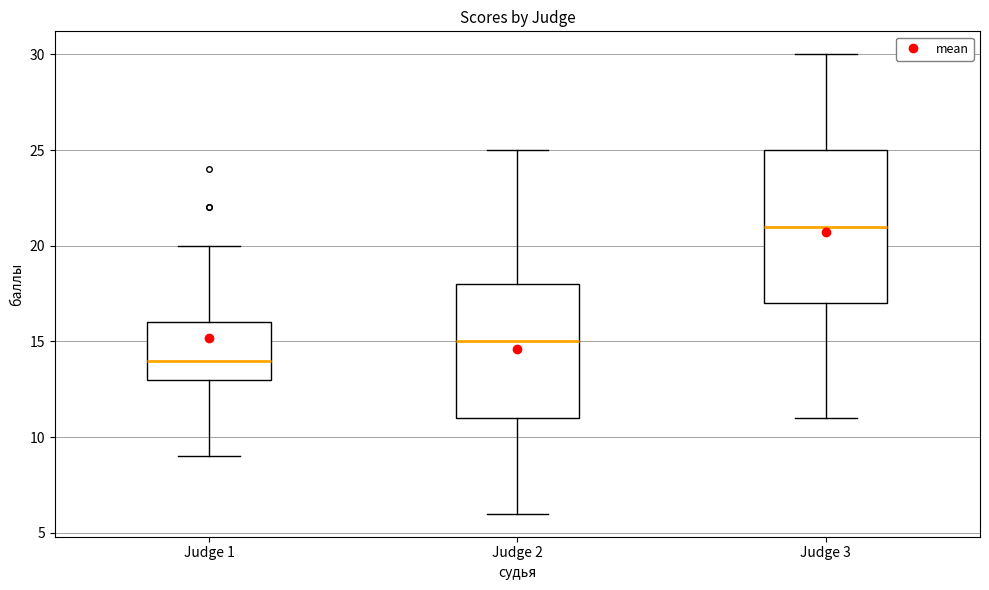

Where is the upper edge of the box for Judge 3 on the y-axis? The values are not printed on the chart, so give them approximately, as read against the axis.

25